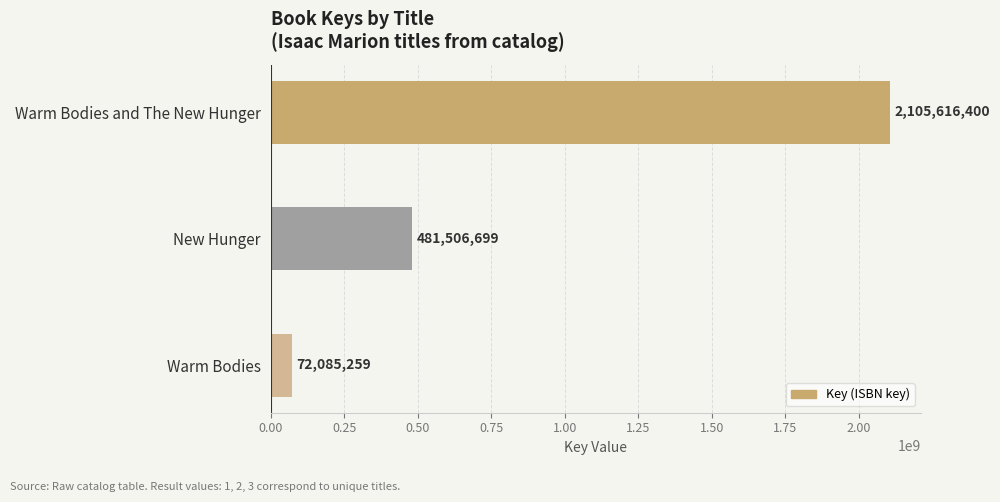

Which label corresponds to the smallest value in the chart?

Warm Bodies